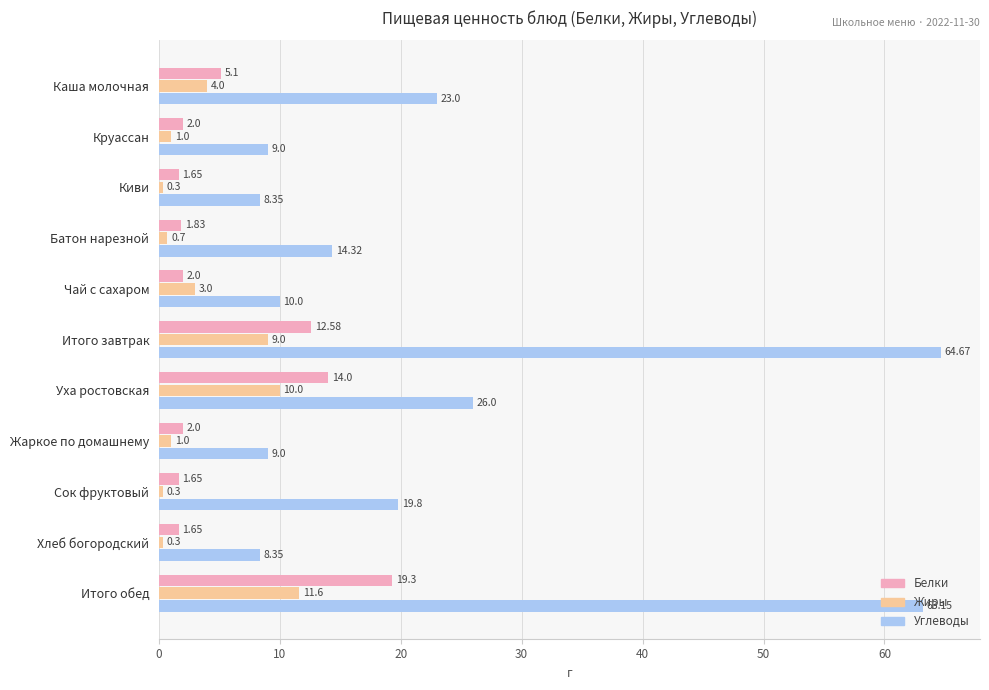

How many values in the Углеводы series exceed 14?

6